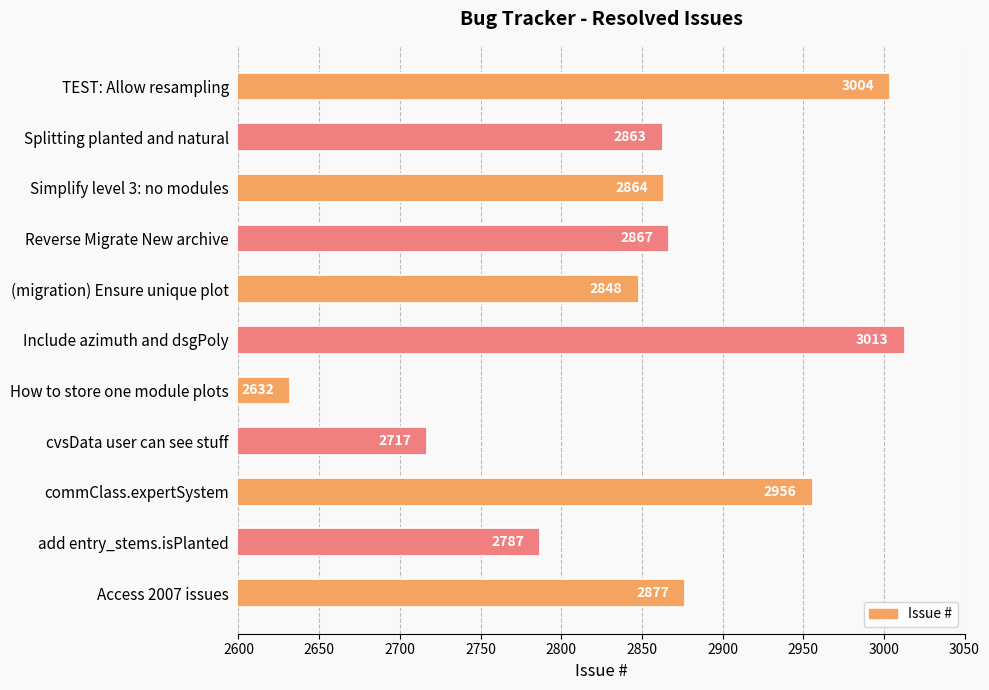

What is the difference between the second highest and second lowest values?

287